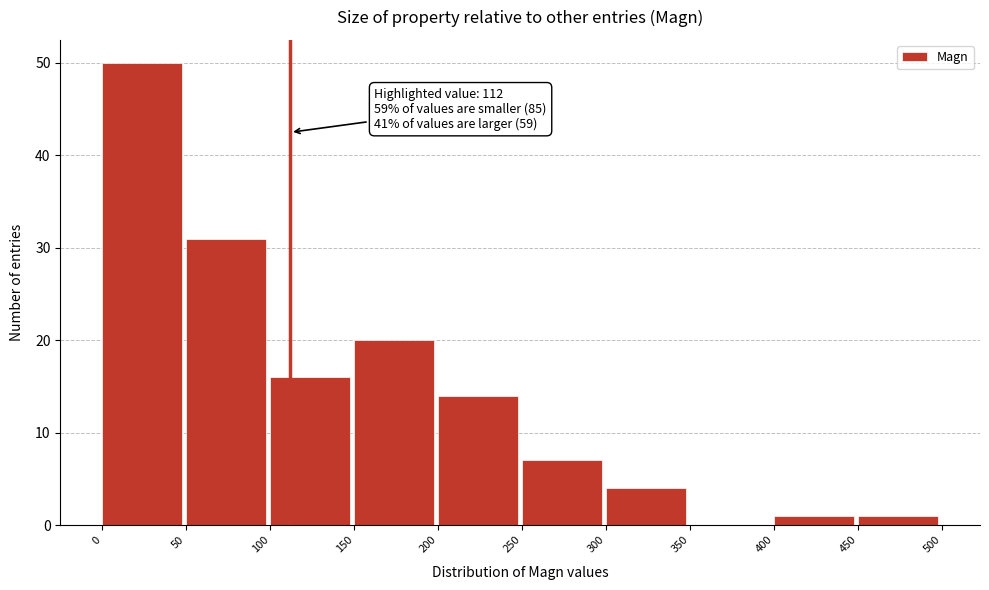

Over which range of the x-axis is the bar tallest?

0 to 50